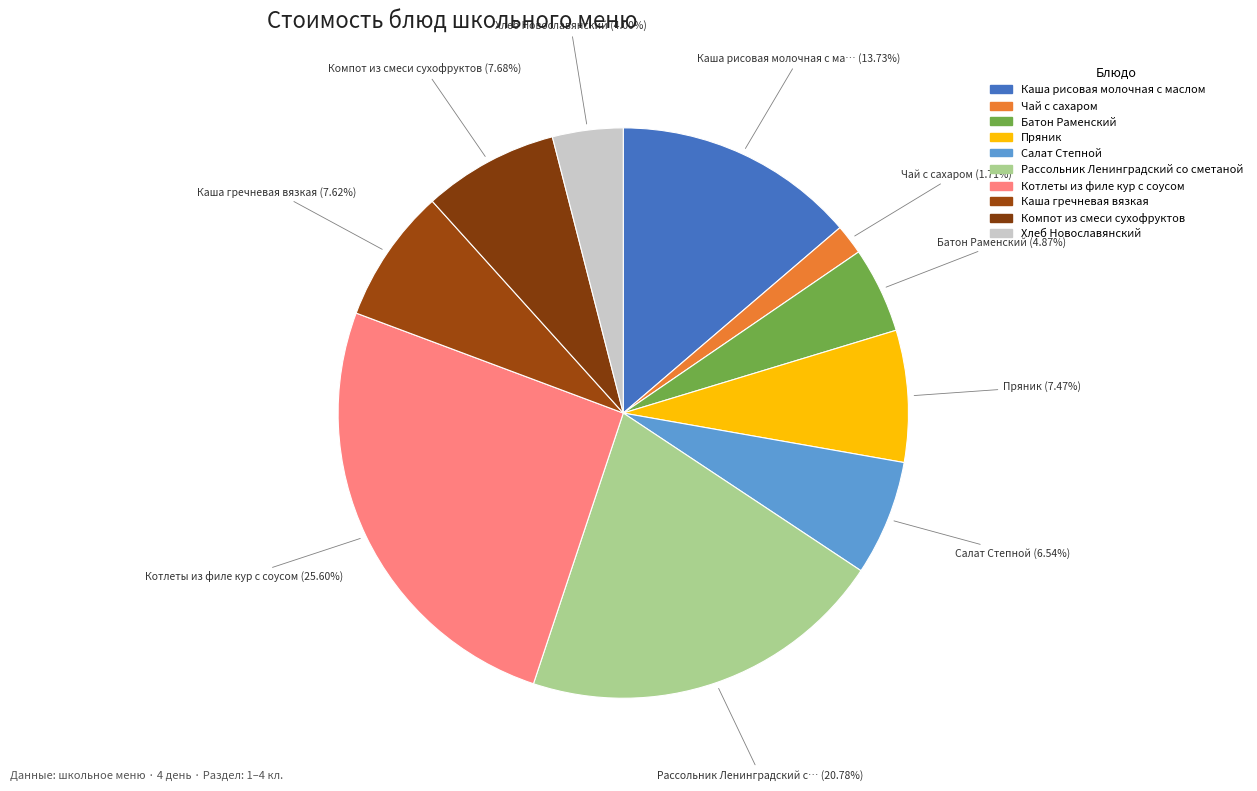

Which slice is the smallest?

Чай с сахаром